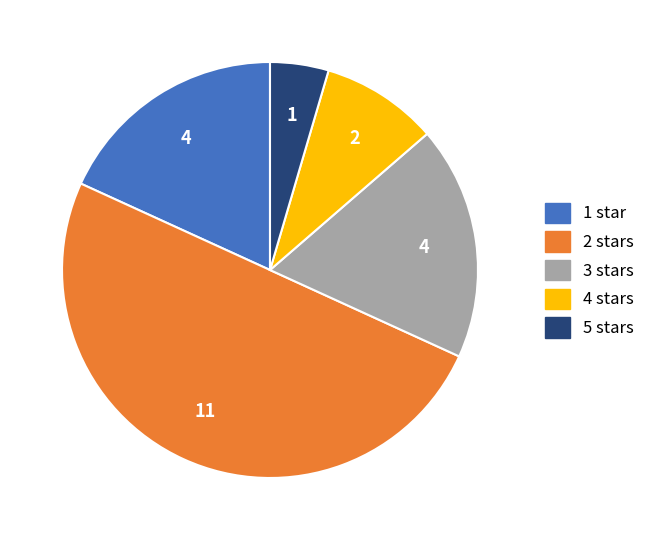

Does 3 stars account for over 50% of the chart?

No